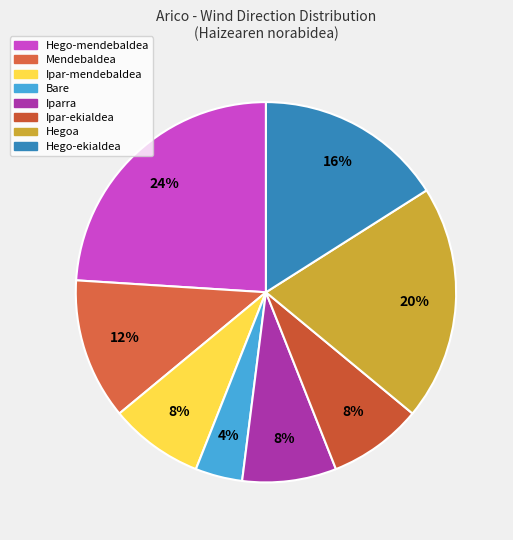

To the nearest percent, what is the combined percentage of Hegoa and Ipar-mendebaldea?

28%